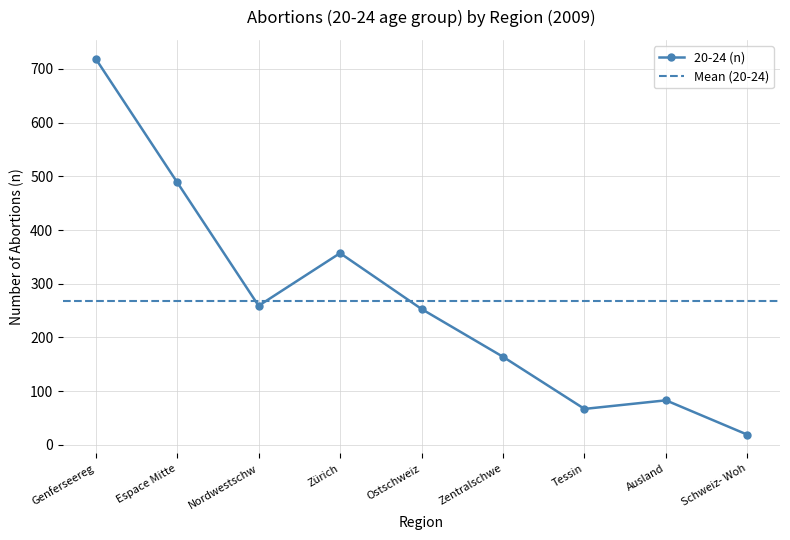

What is the label of the 8th point from the left?

Ausland